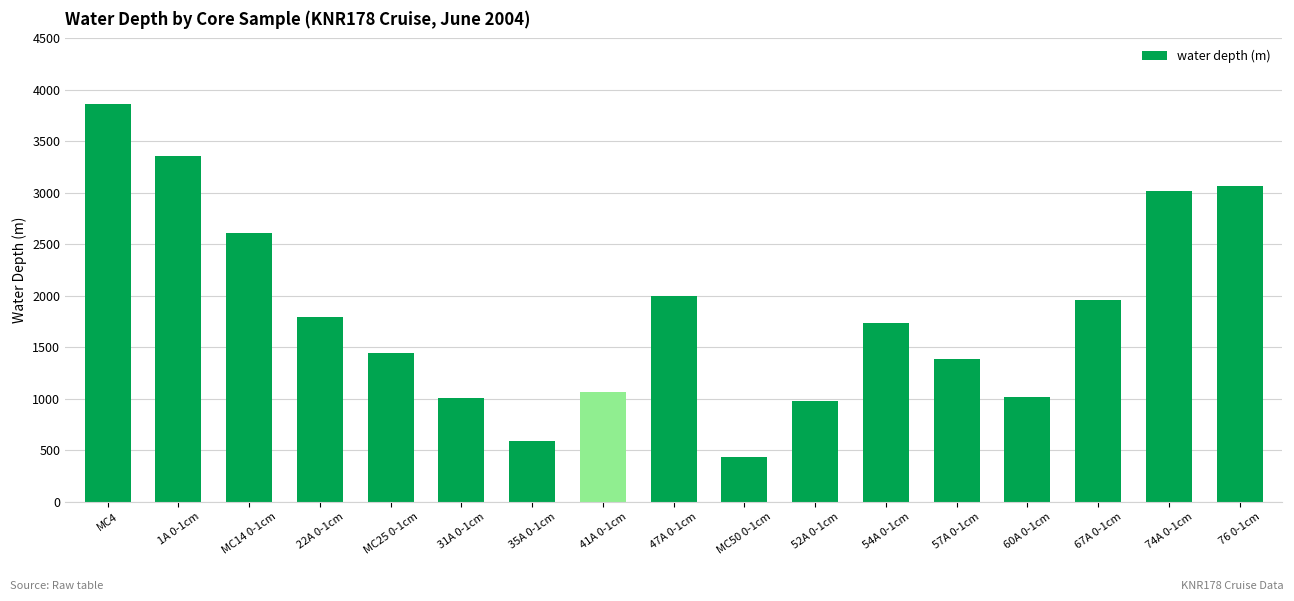

What is the label of the 16th bar from the right?

1A 0-1cm